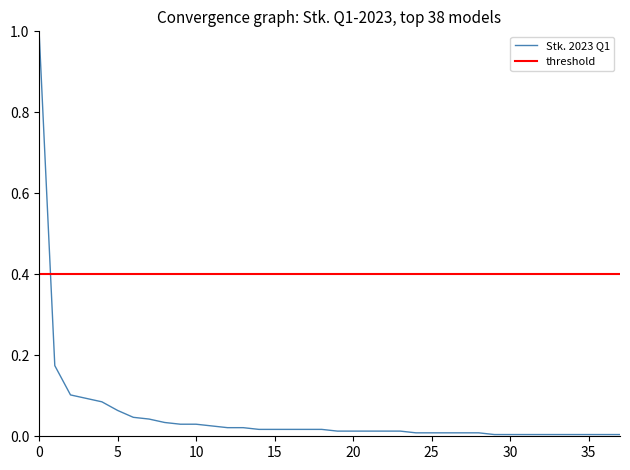

At how many categories does at least one series exceed 0?

38